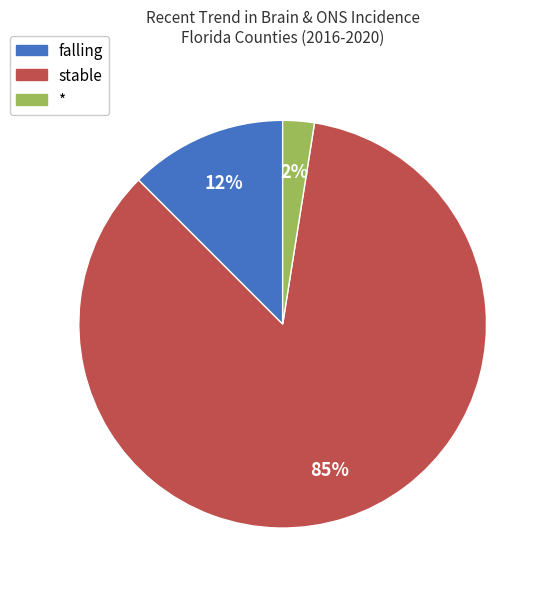

Does any single category account for the majority?

Yes